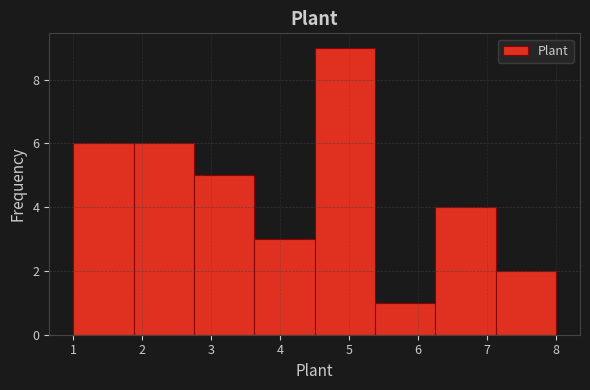

How tall is the bar that spans 1.9 to 2.8 on the x-axis? Neither the bar edges nor the heights are printed on the chart, so give them approximately, as read against the axes.

6